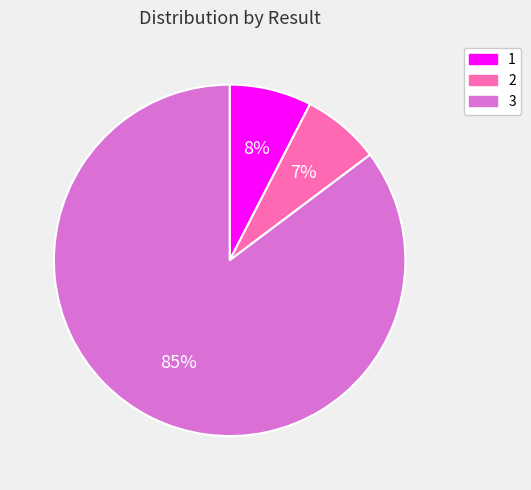

To the nearest percent, what percentage of the pie is 3?

85%